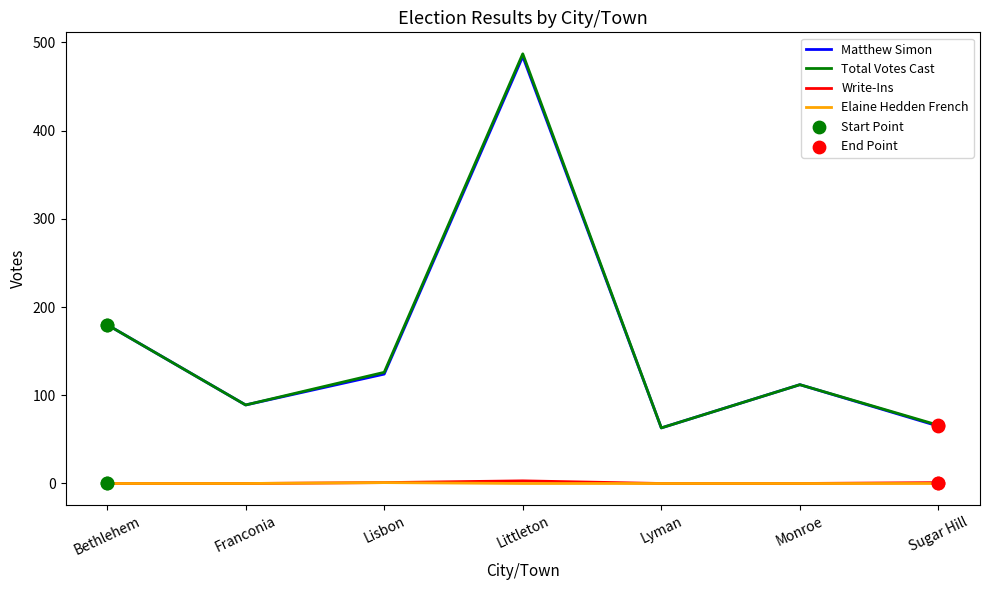

At how many categories does at least one series exceed 448?

1